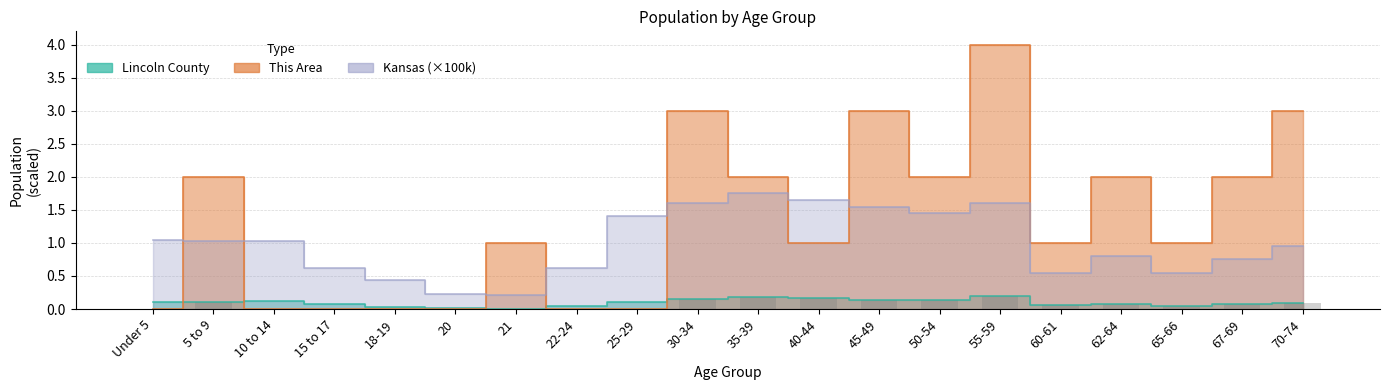

Between 21 and 18-19, which is larger?

18-19